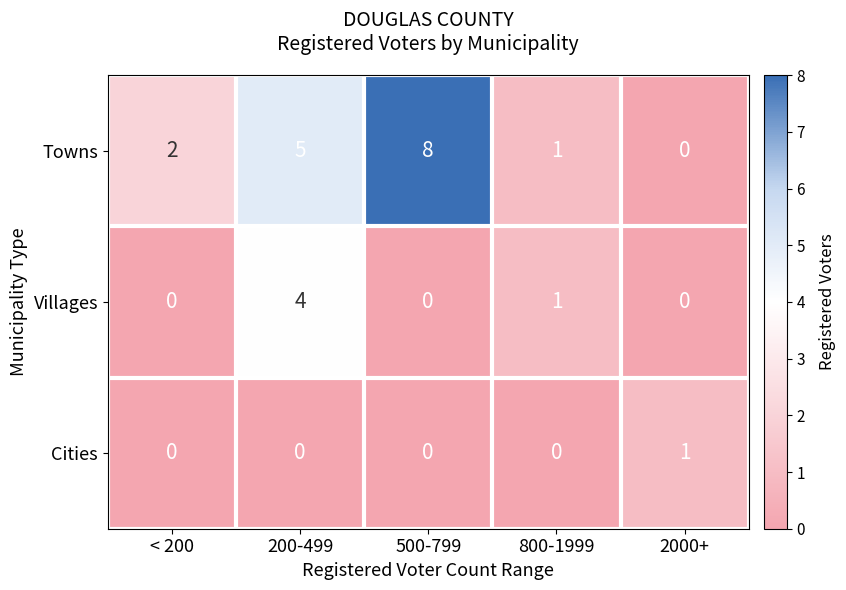

Which category has the highest value in the Towns series?

500-799